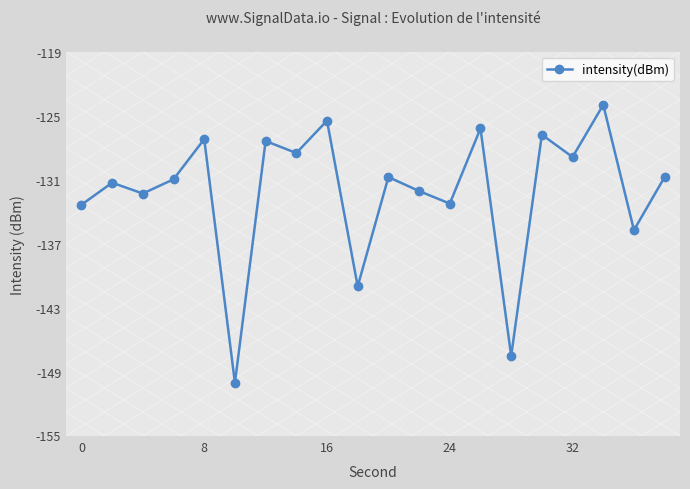

Does the chart have visible grid lines?

No